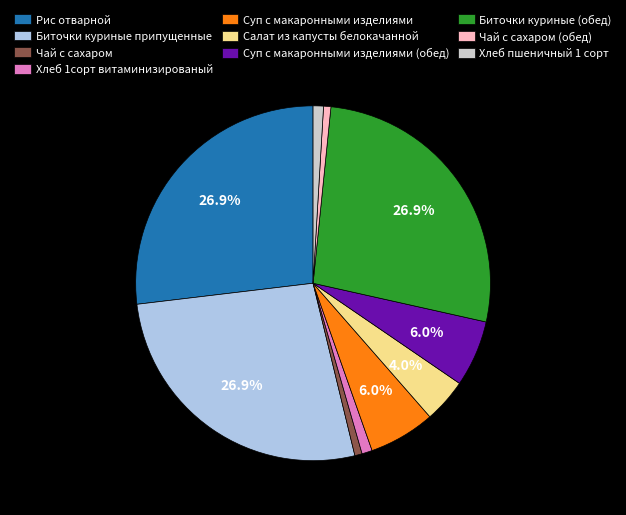

What is the ratio of the value at Биточки куриные припущенные to the value at Чай с сахаром?

40.3